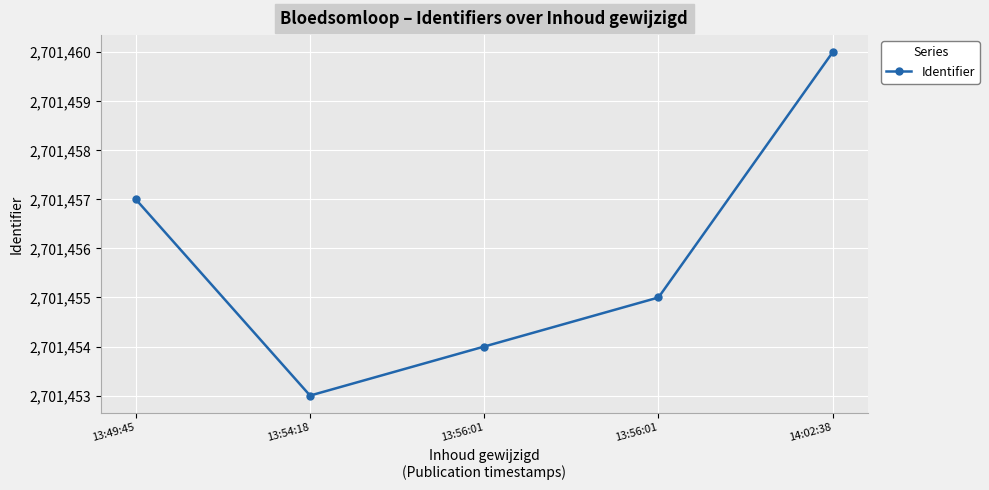

List the labels in order of value, largest first.

14:02:38, 13:49:45, 13:56:01, 13:56:01, 13:54:18